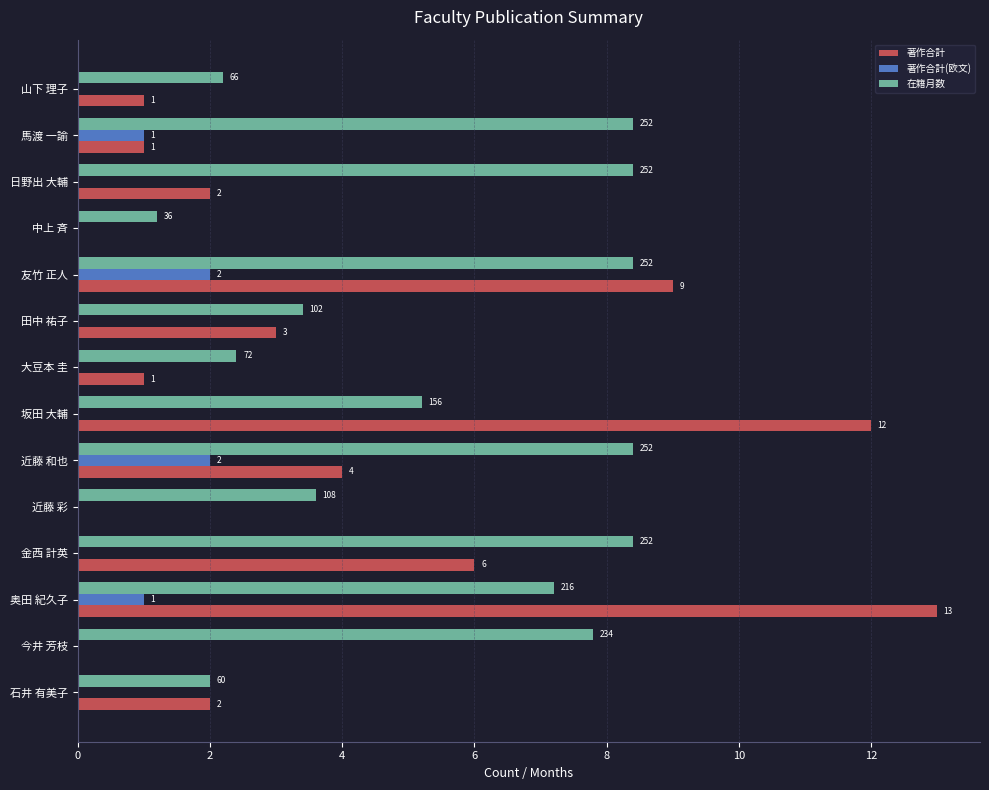

At which label does 著作合計 reach its peak?

奥田 紀久子